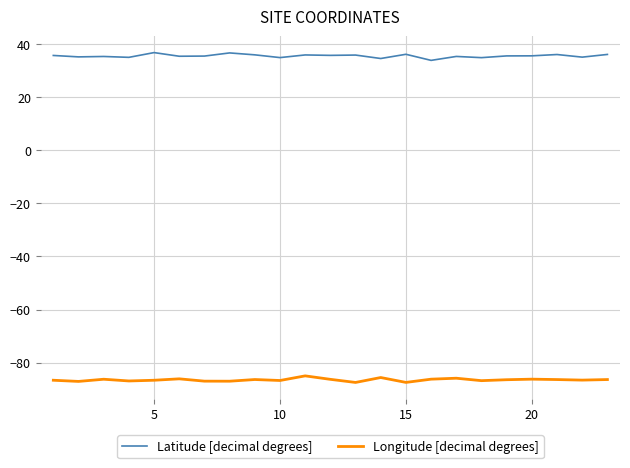

Does the chart display data point markers on the line(s)?

No